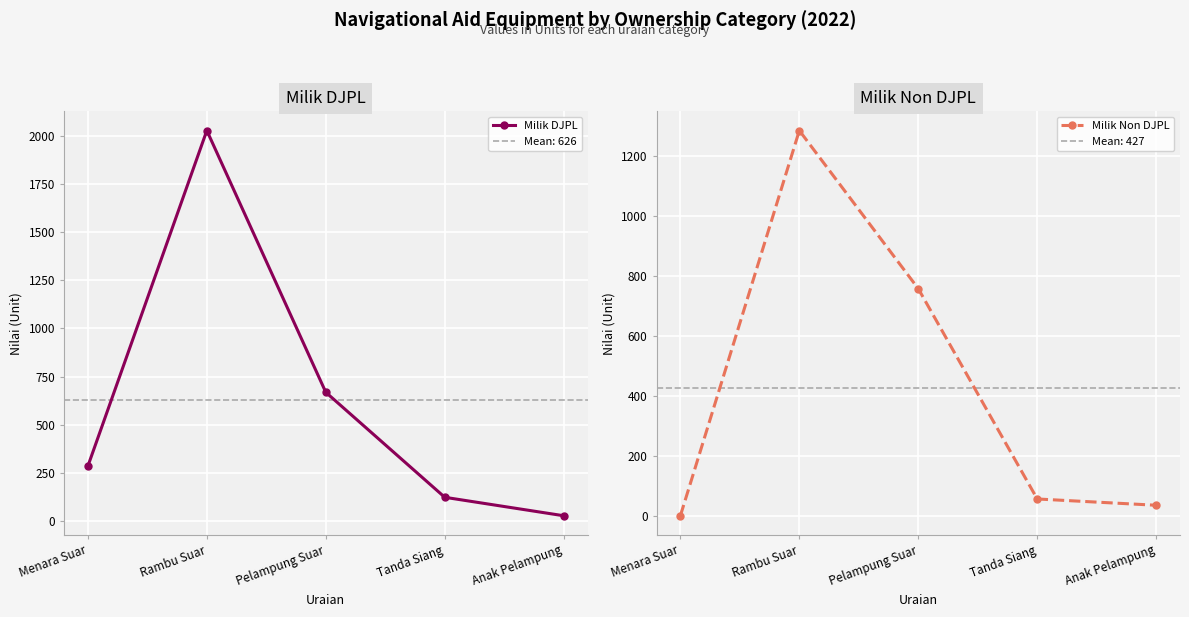

What position from the right is Menara Suar?

5